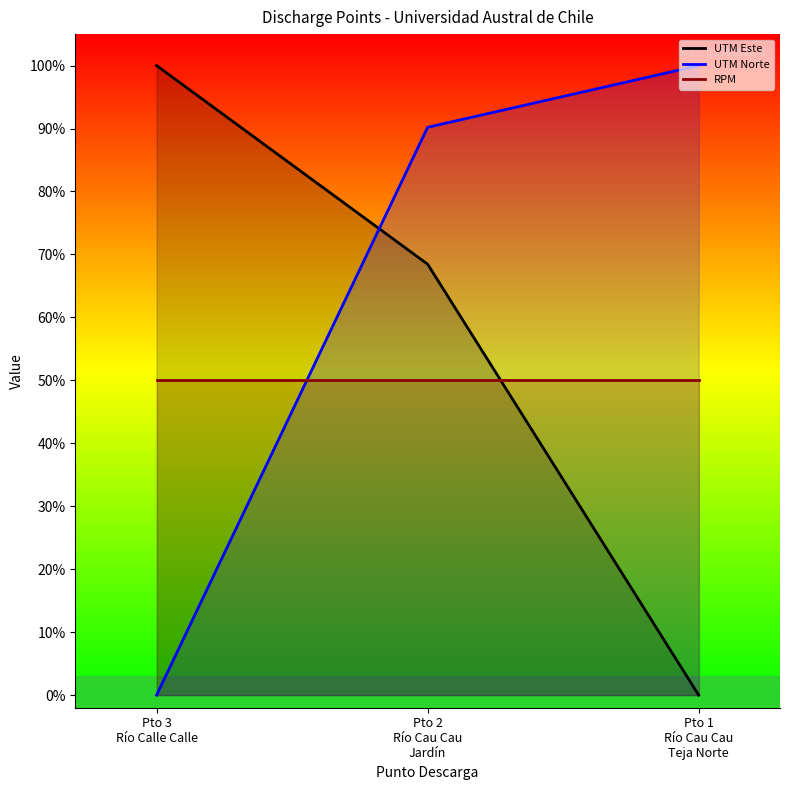

Which series changed the most between Pto 3
Río Calle Calle and Pto 2
Río Cau Cau
Jardín?

UTM Norte